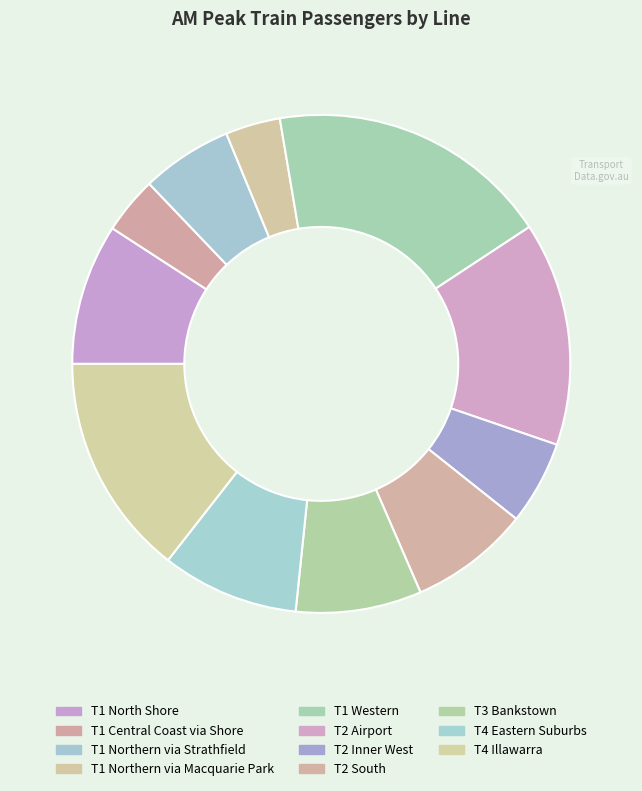

How many segments does this pie chart have?

11